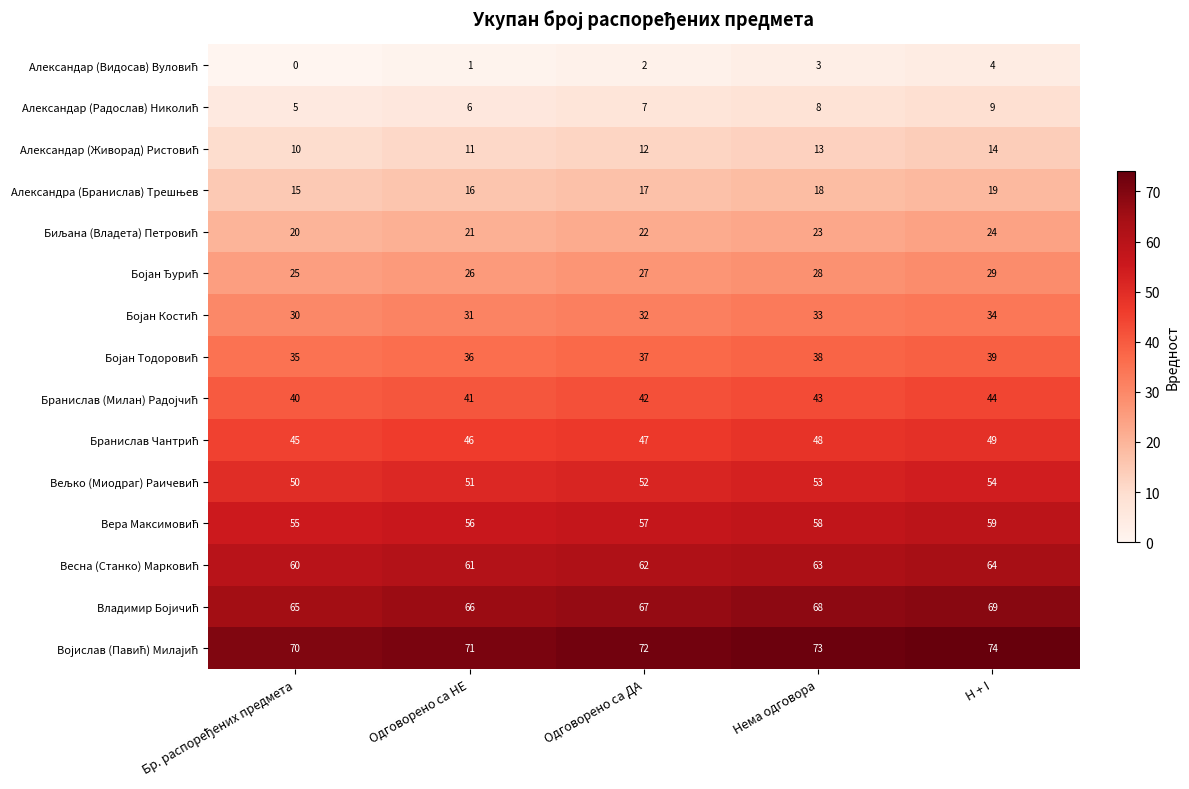

What is the total value across all series at H + I?

585